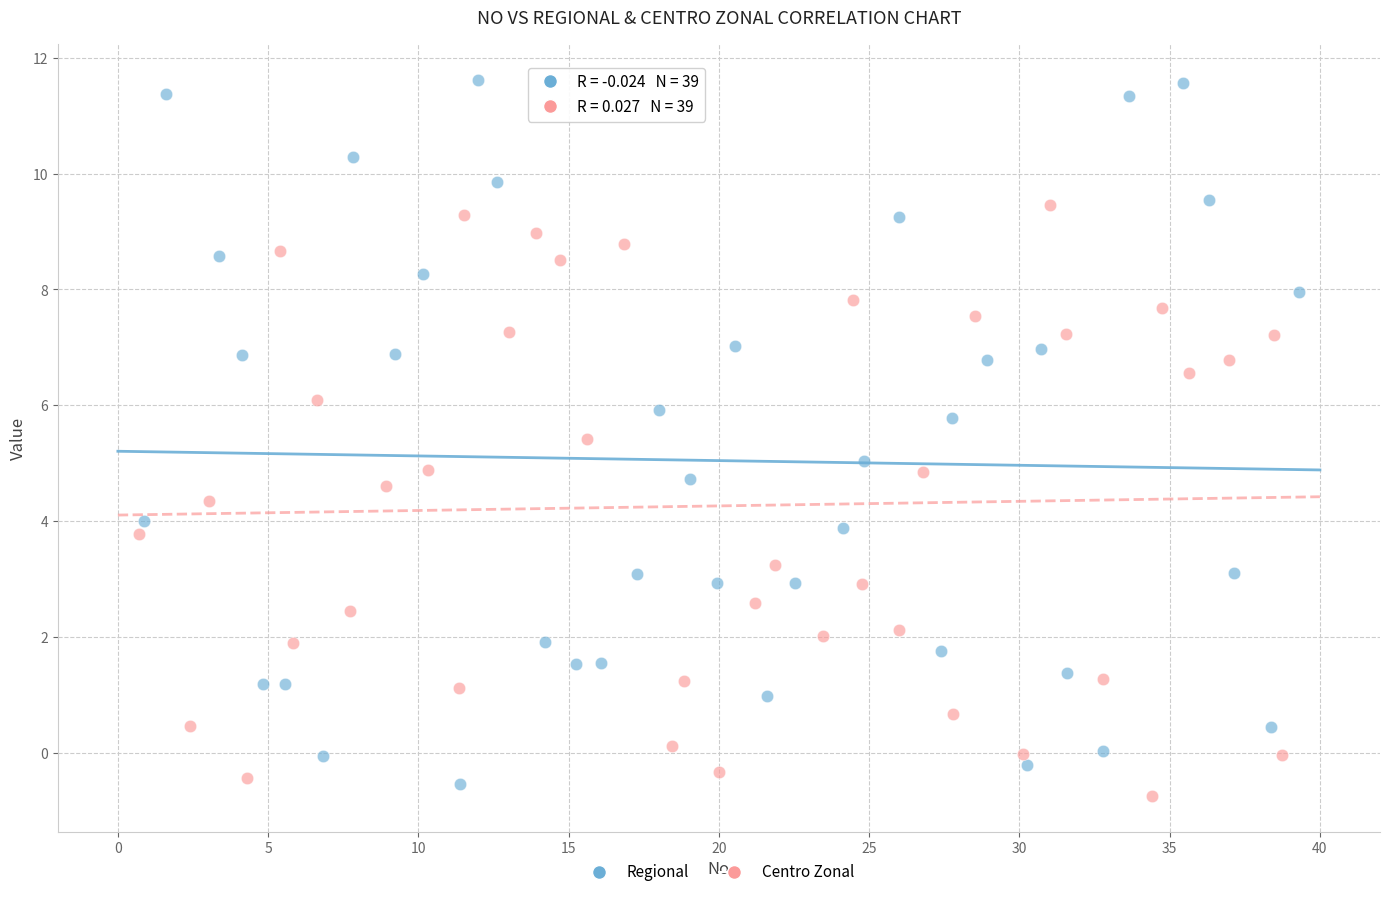

Which series has the largest Y range (max minus min)?

Regional